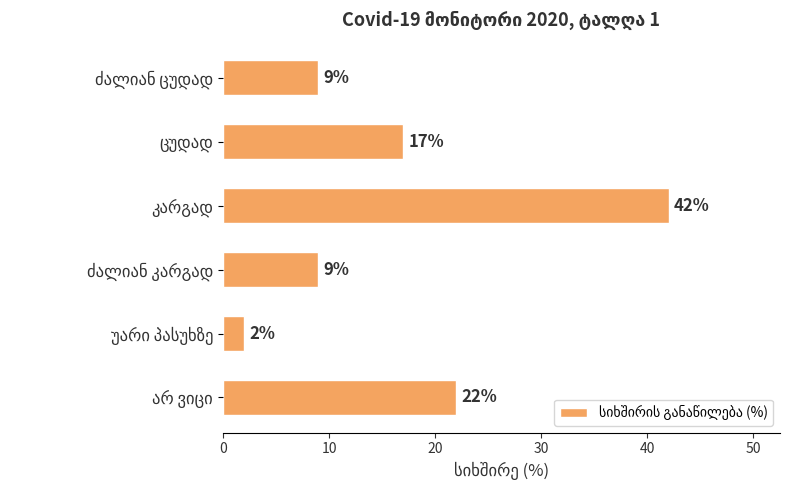

Reading bottom to top, transcribe all the data shown in this chart.

22	2	9	42	17	9